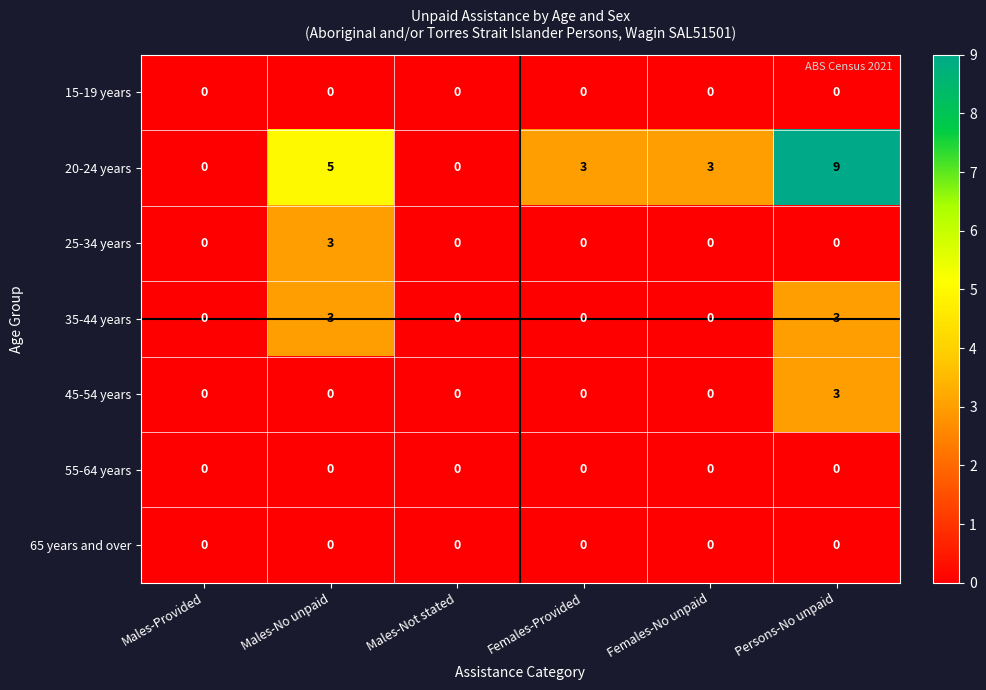

Which series changed the most between Males-Not stated and Persons-No unpaid?

20-24 years